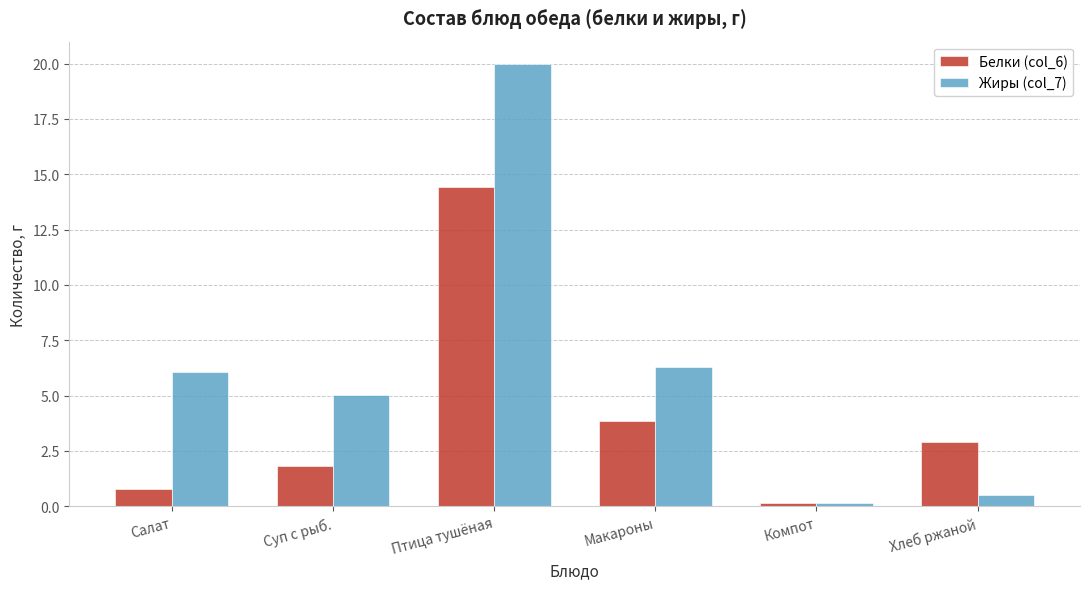

What is the difference between the highest and lowest values at Макароны?

2.4